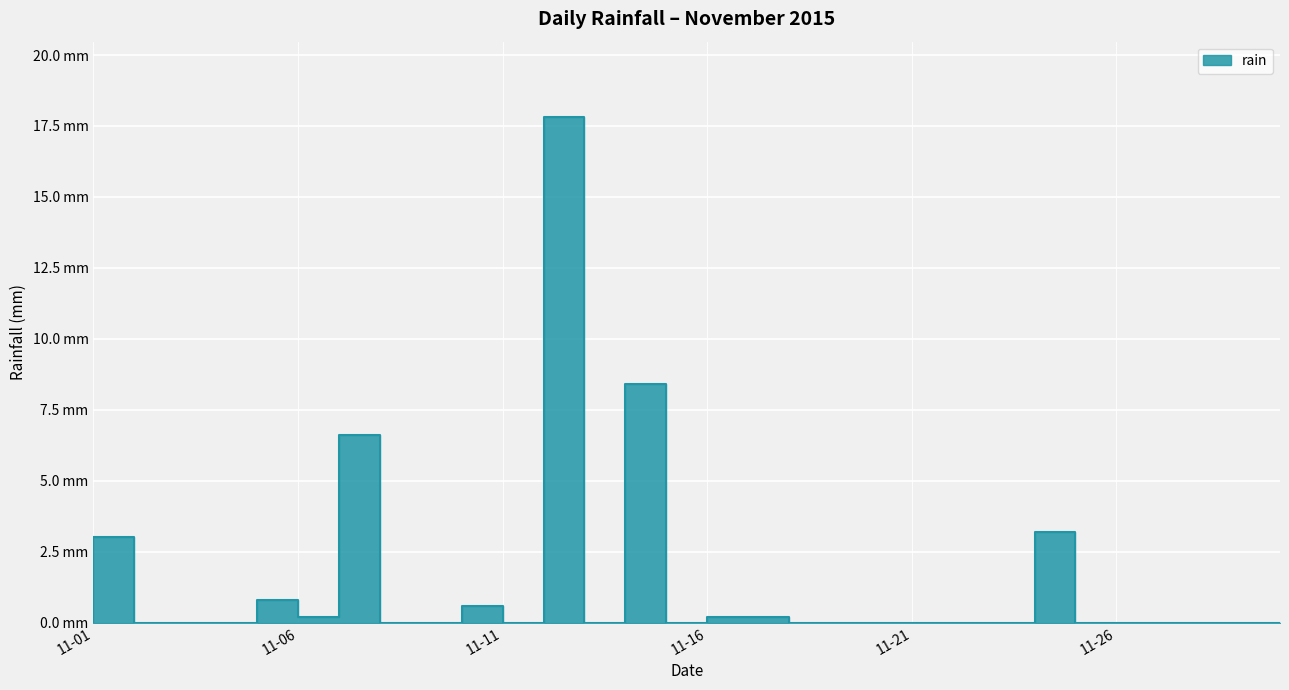

What is the difference between the maximum and minimum values?

17.8